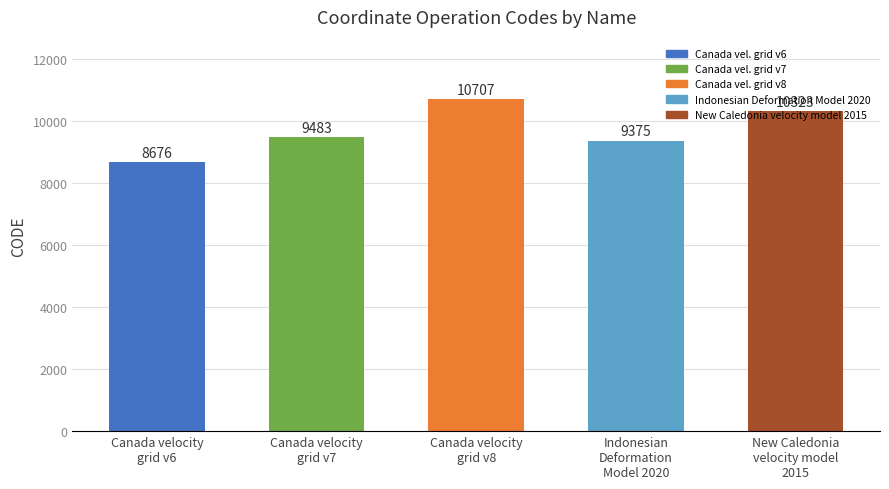

Between Canada velocity
grid v8 and New Caledonia
velocity model
2015, which is larger?

Canada velocity
grid v8